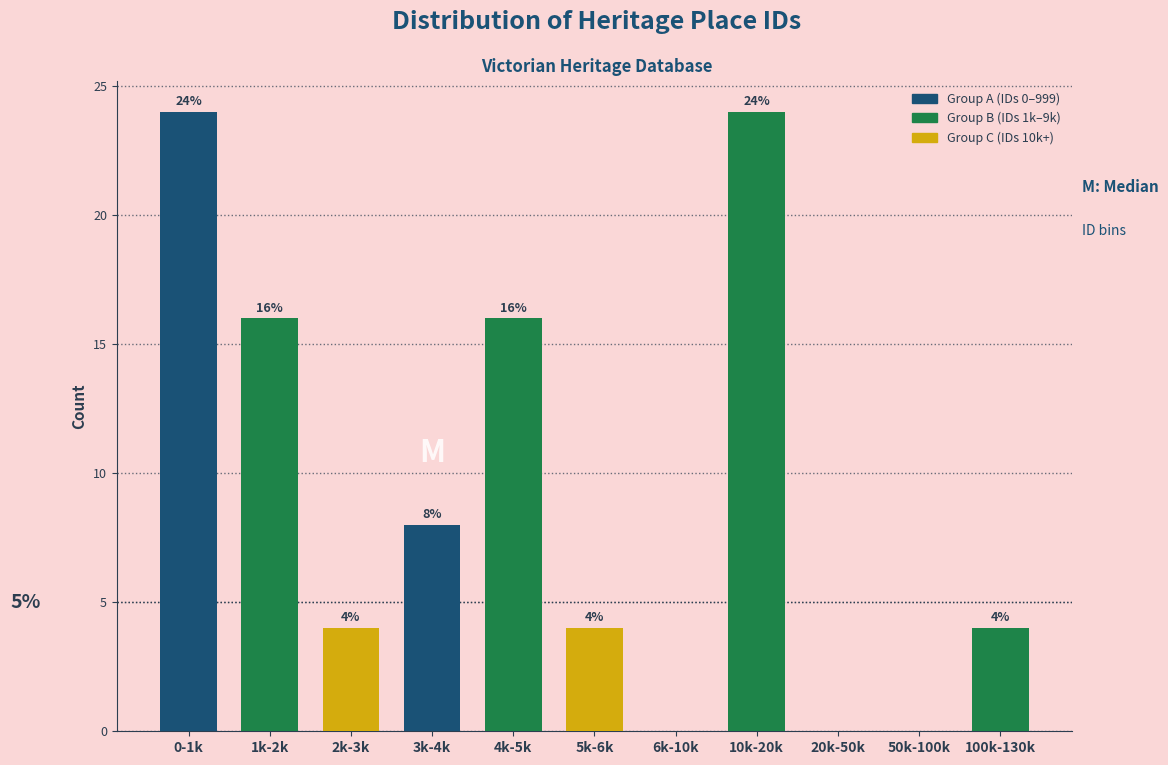

Reading left to right, extract all data points from this chart.

0-1k=24	1k-2k=16	2k-3k=4	3k-4k=8	4k-5k=16	5k-6k=4	6k-10k=0	10k-20k=24	20k-50k=0	50k-100k=0	100k-130k=4